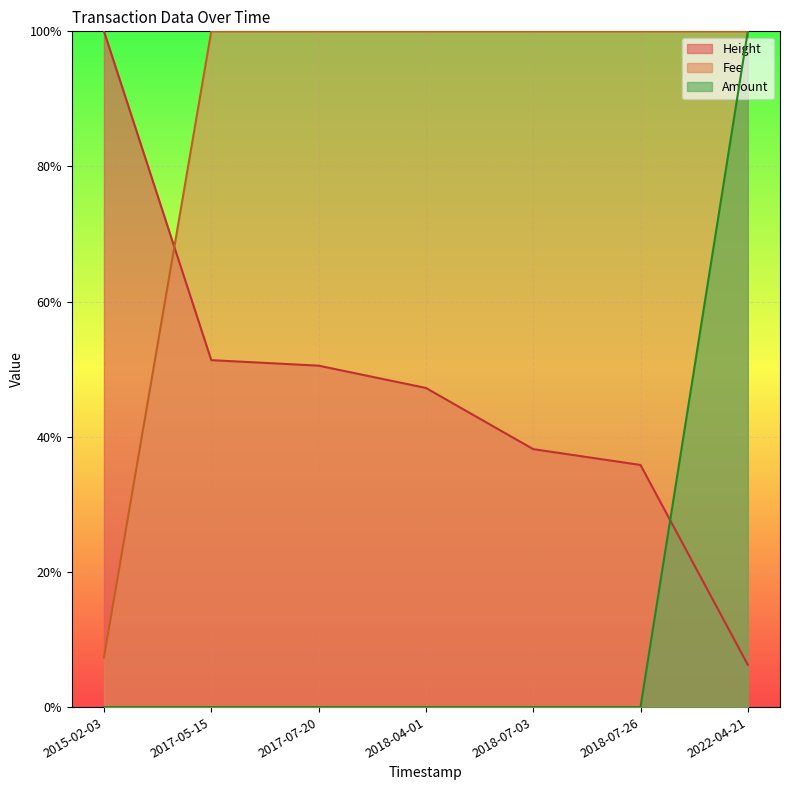

Reading left to right, what are all the values shown in this chart?

Height: 2015-02-03=1.0	2017-05-15=0.5	2017-07-20=0.5	2018-04-01=0.5	2018-07-03=0.4	2018-07-26=0.4	2022-04-21=0.1
Amount: 2015-02-03=0.0	2017-05-15=0.0	2017-07-20=0.0	2018-04-01=0.0	2018-07-03=0.0	2018-07-26=0.0	2022-04-21=1.0
Fee: 2015-02-03=0.1	2017-05-15=1.0	2017-07-20=1.0	2018-04-01=1.0	2018-07-03=1.0	2018-07-26=1.0	2022-04-21=1.0